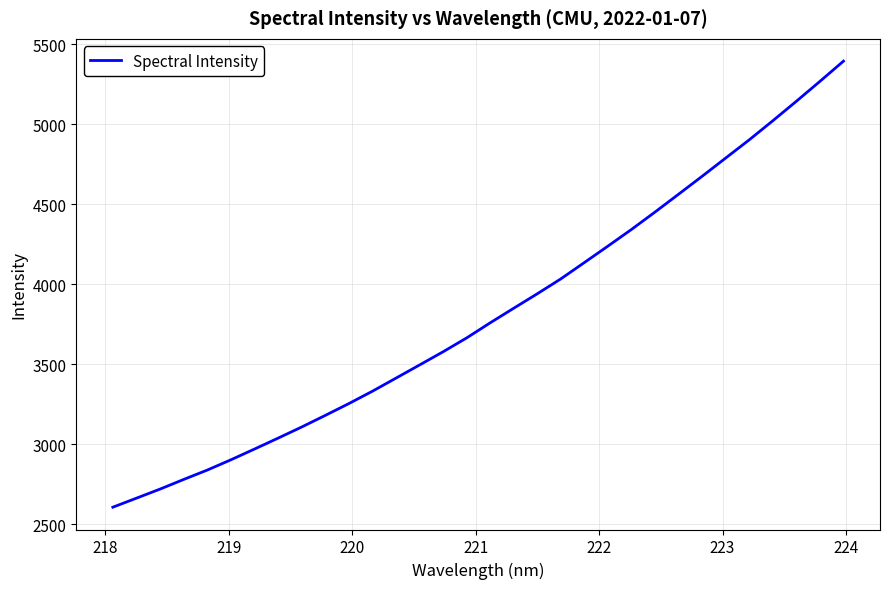

What is the difference between the maximum and minimum values?

2789.0